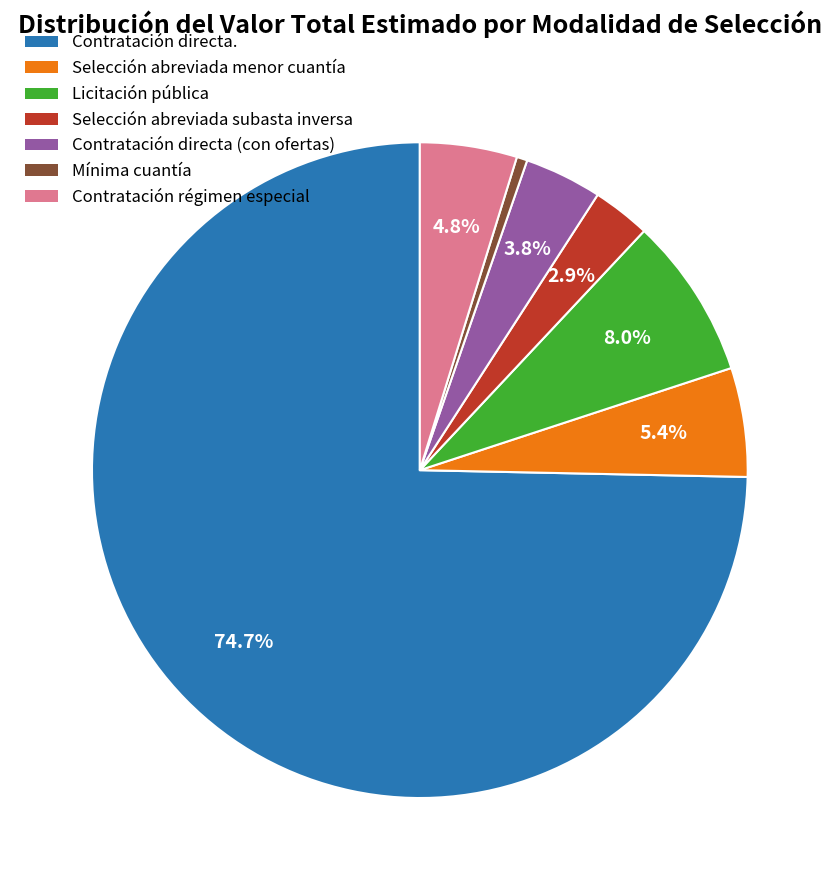

The Contratación directa (con ofertas) slice represents 4% of the pie. True or false?

True